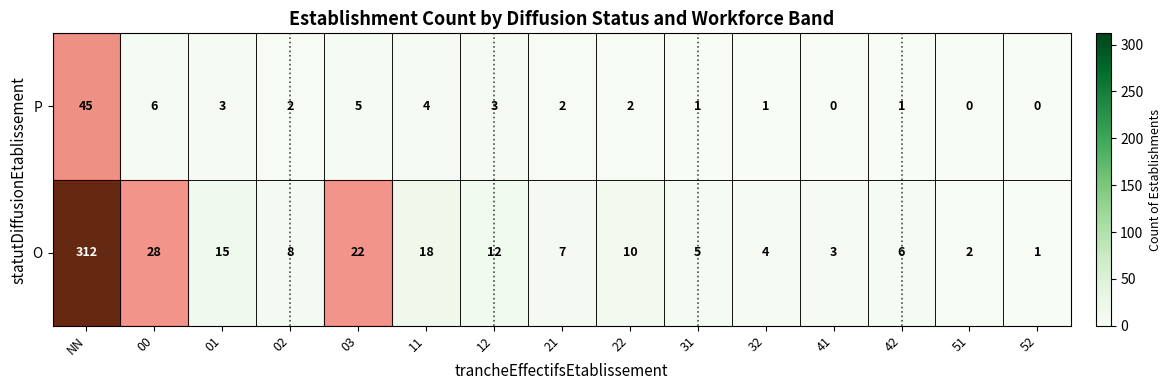

How many data points does each series have?

15